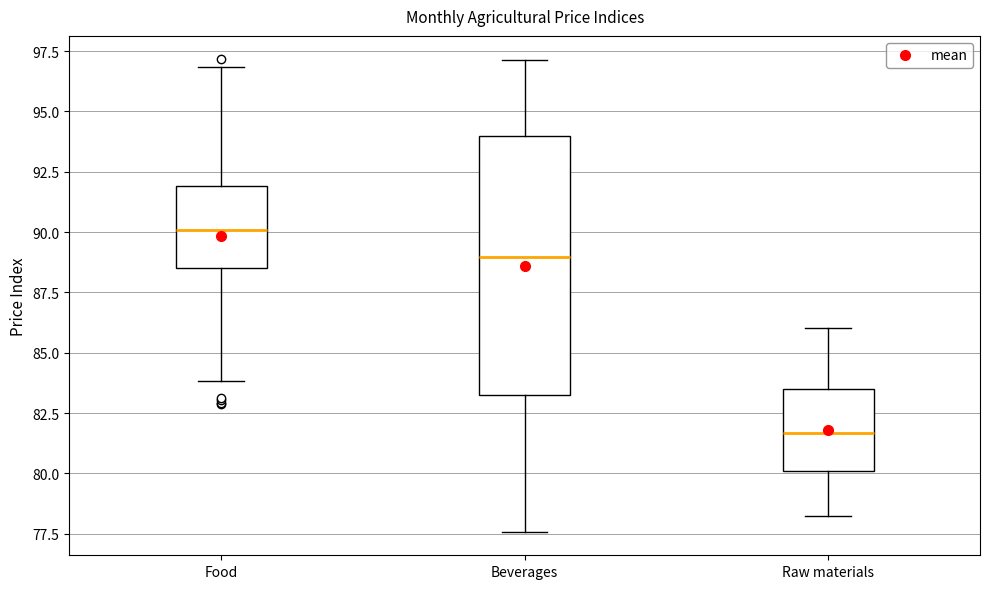

Reading left to right, transcribe this box plot: for each box, give where its median line is, the range the box spans, and where its two whiskers end, as read against the y-axis. The values are not printed on the chart, so give them approximately, as read against the axis.

Food: median 90.0, box 88.5 to 92.0, whiskers 84.0 to 97.0
Beverages: median 89.0, box 83.0 to 94.0, whiskers 77.5 to 97.0
Raw materials: median 81.5, box 80.0 to 83.5, whiskers 78.0 to 86.0